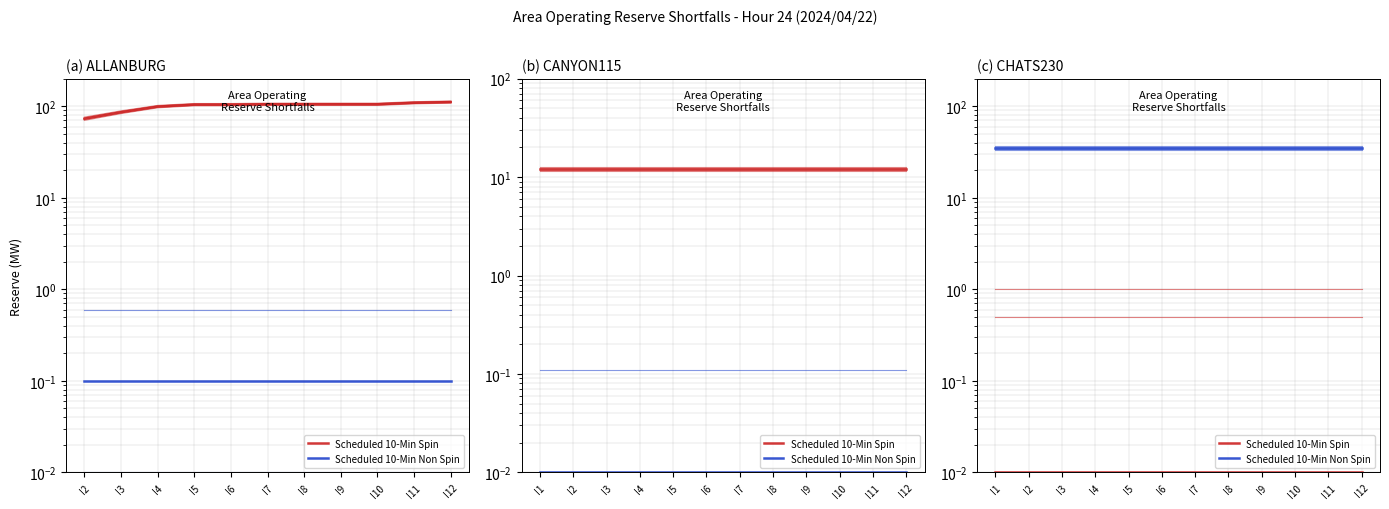

True or false: Scheduled 10-Min Spin has more than 0 interior local peaks.

False